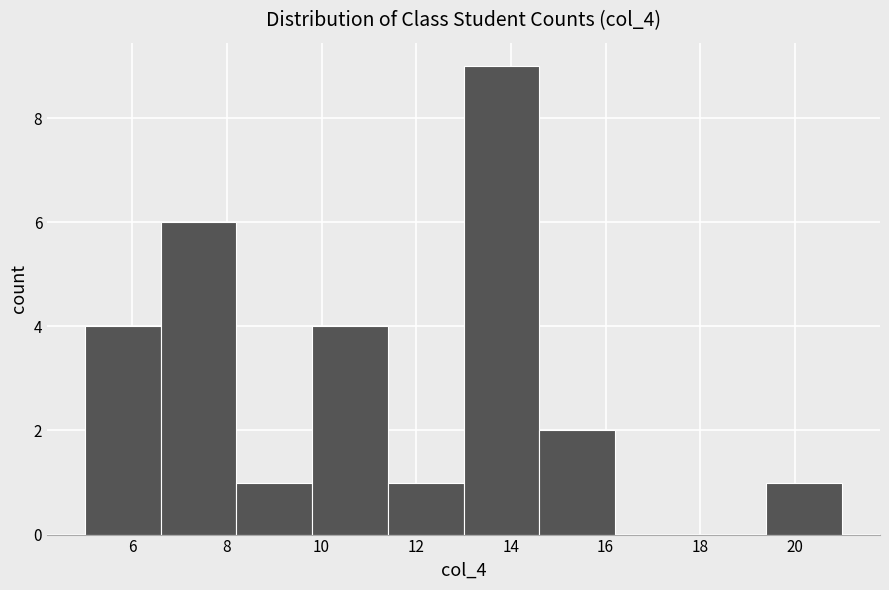

Reading left to right, list every bar in this chart as the range it spans on the x-axis followed by its height. The values are not printed on the chart, so give them approximately, as read against the axis.

5.0 to 6.6: 4
6.6 to 8.2: 6
8.2 to 9.8: 1
9.8 to 11.4: 4
11.4 to 13.0: 1
13.0 to 14.6: 9
14.6 to 16.2: 2
16.2 to 17.8: 0
17.8 to 19.4: 0
19.4 to 21.0: 1